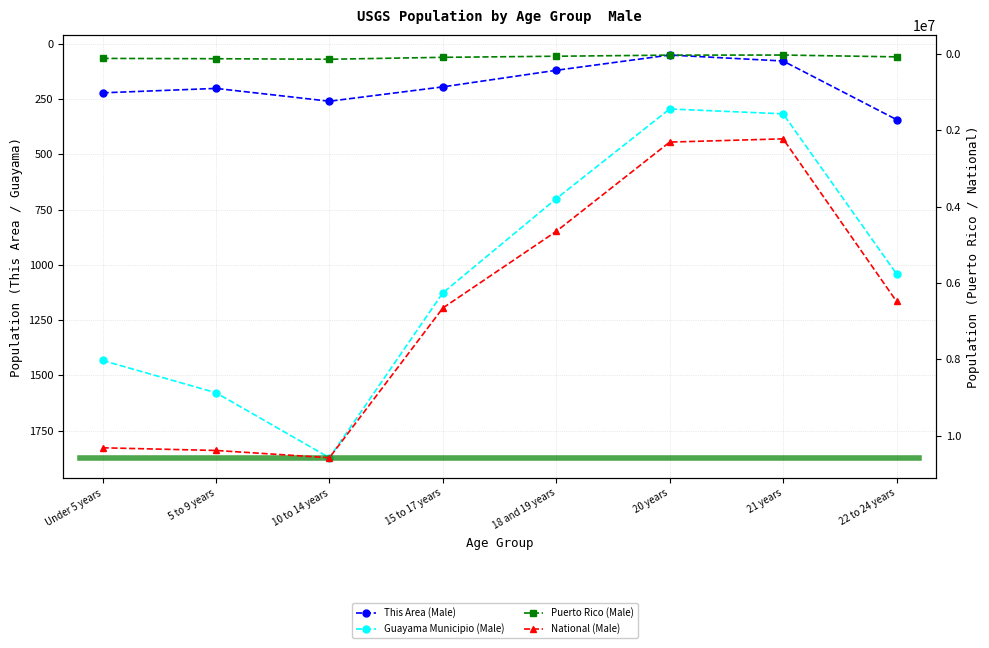

How many lines are shown in the chart?

4